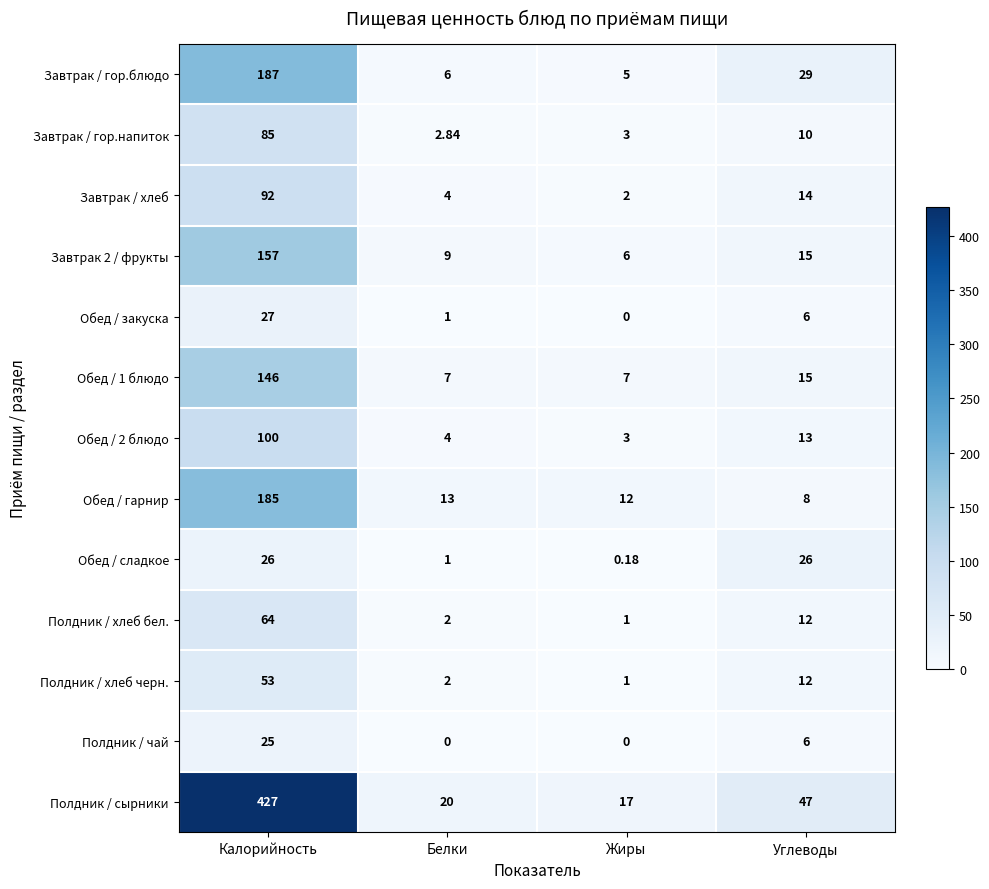

Which series has the largest range (max minus min)?

Полдник / сырники